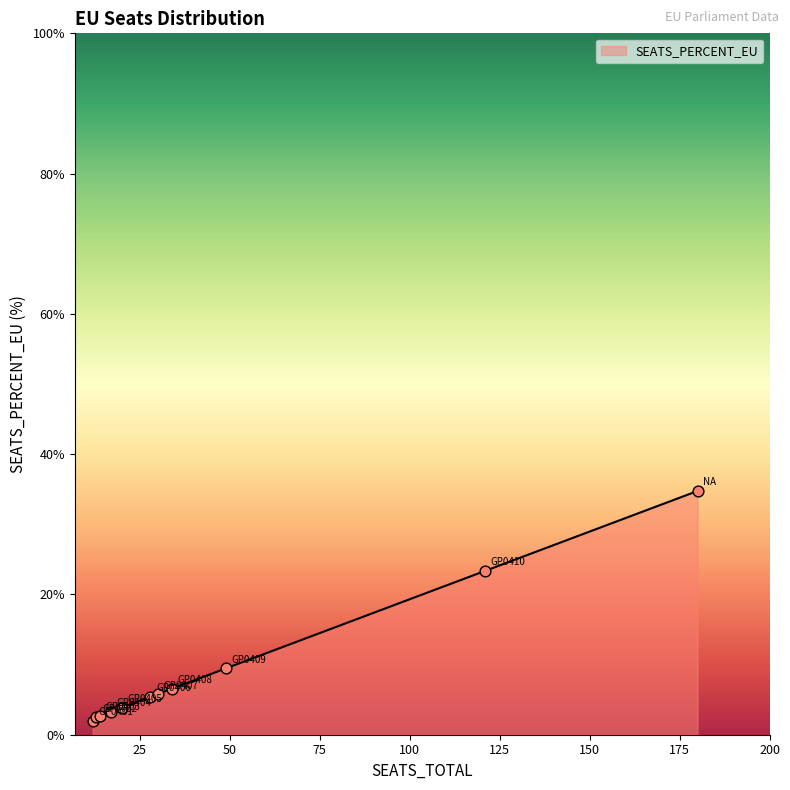

What is the lowest value of the SEATS_PERCENT_EU series?

2.0